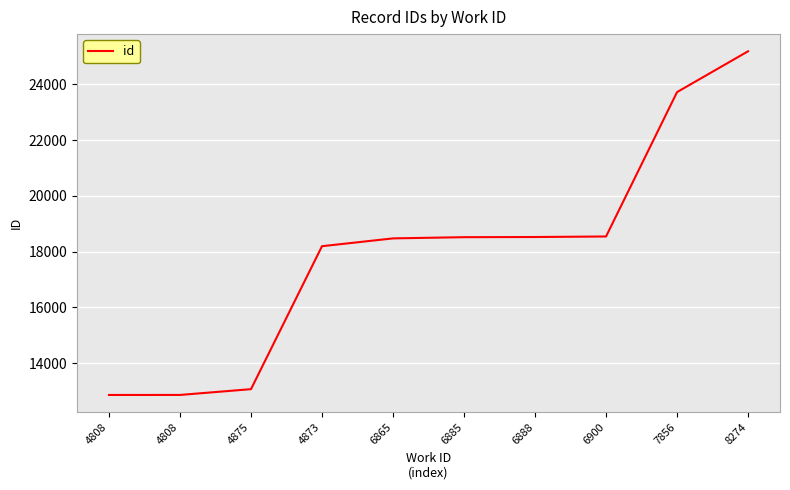

How many lines are shown in the chart?

1